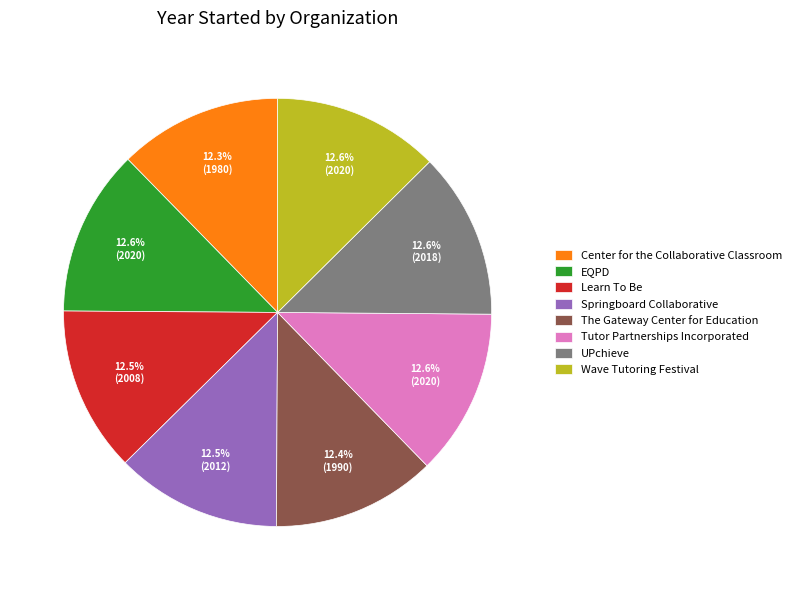

Does any single category account for the majority?

No